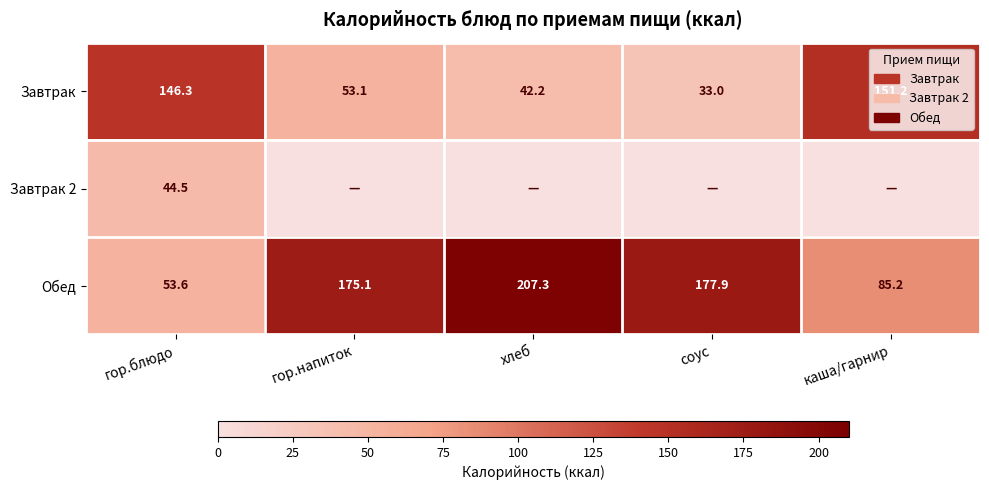

What is the total value across all series at гор.блюдо?

244.4